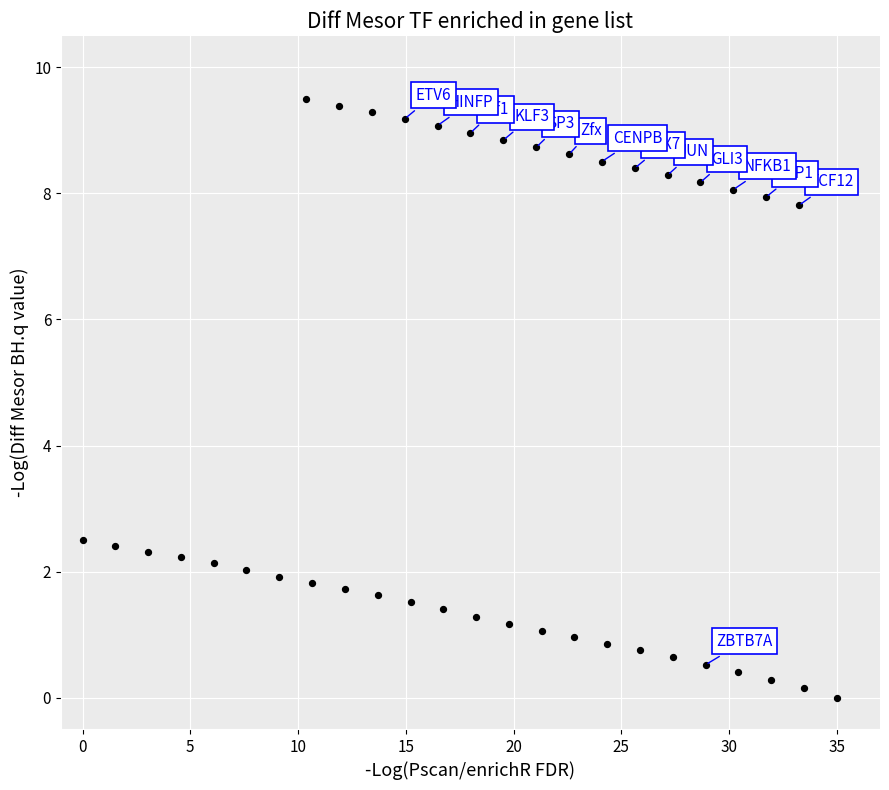

What is the range of Y values (max minus min)?

9.5